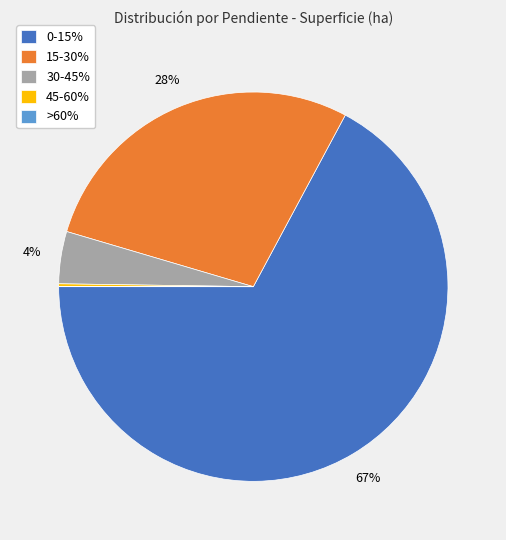

Between 30-45% and 0-15%, which is larger?

0-15%